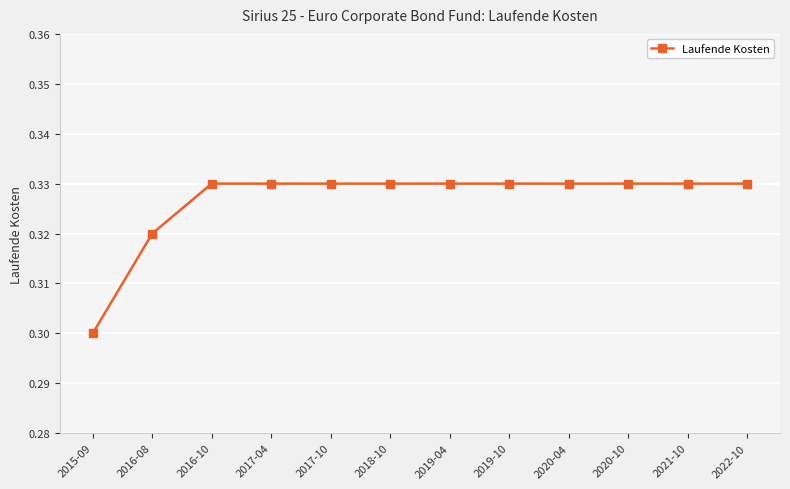

What is the label of the 9th point from the left?

2020-04